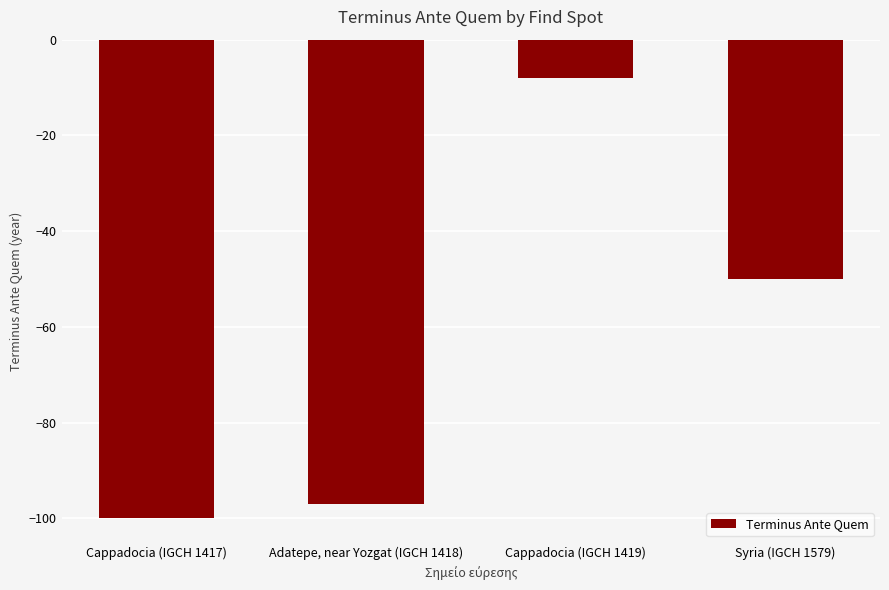

What is the value of the 3rd bar from the left?

-8